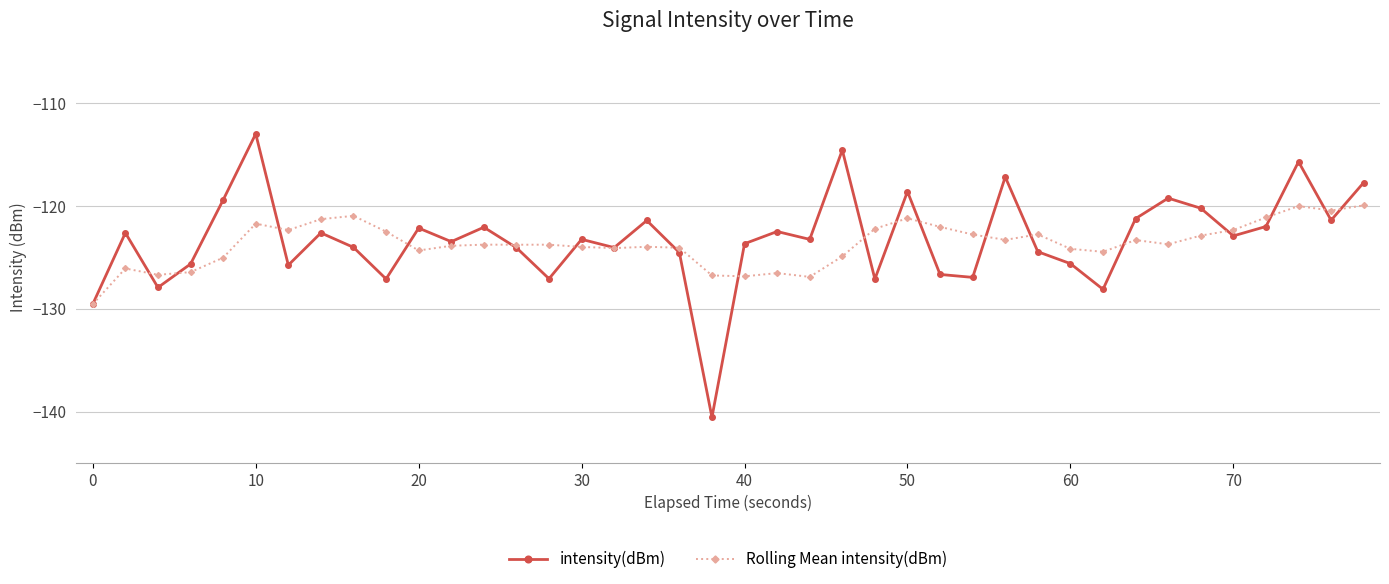

Which series has the widest spread of values?

intensity(dBm)